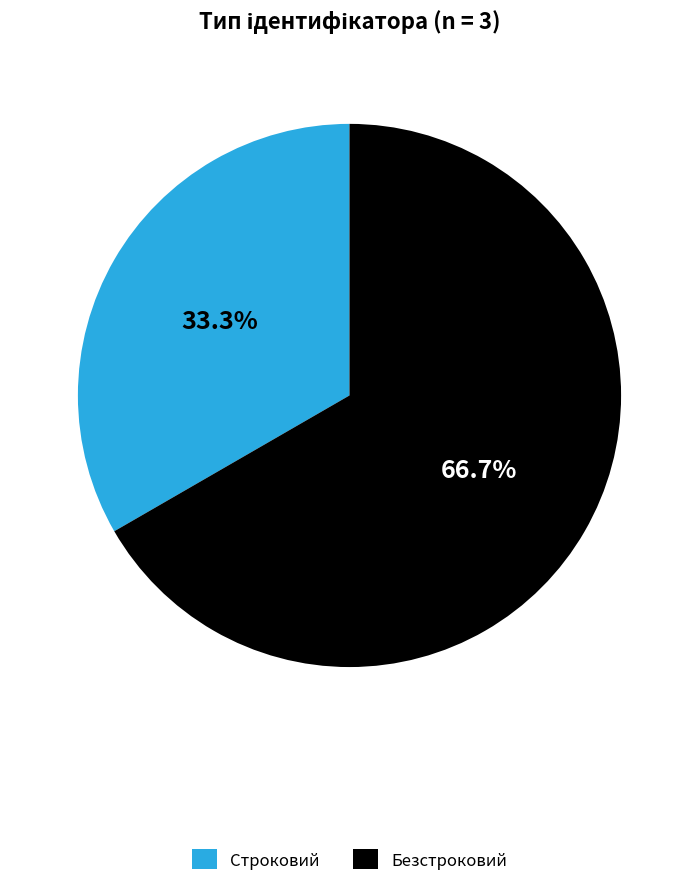

How many segments does this pie chart have?

2